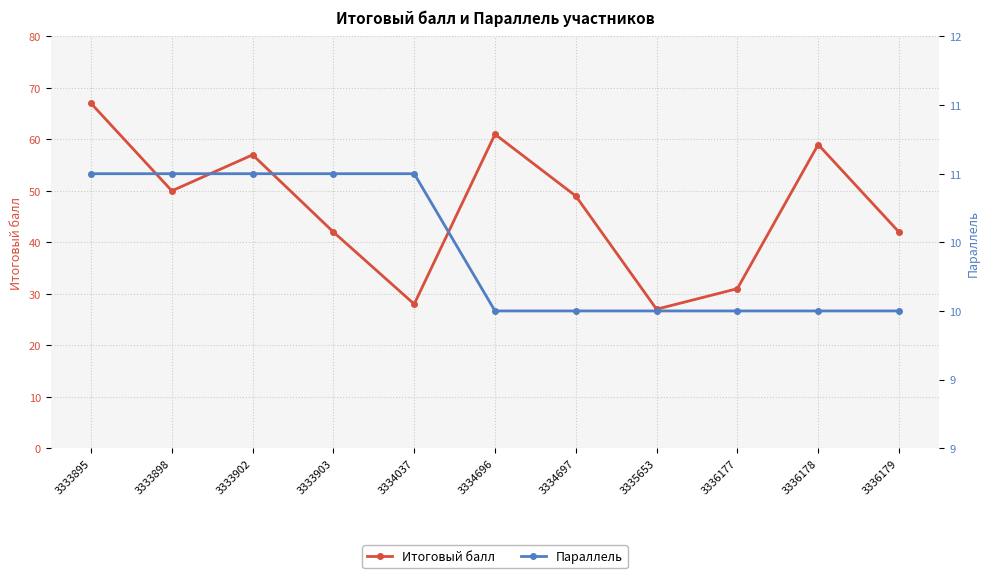

How many lines are shown in the chart?

2